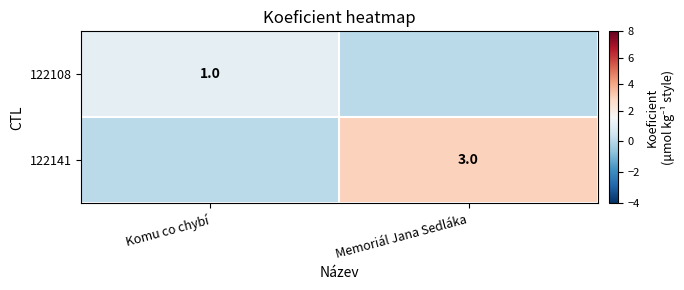

Is the value of 122108 at Komu co chybí greater than the value of 122141 at Memoriál Jana Sedláka?

No